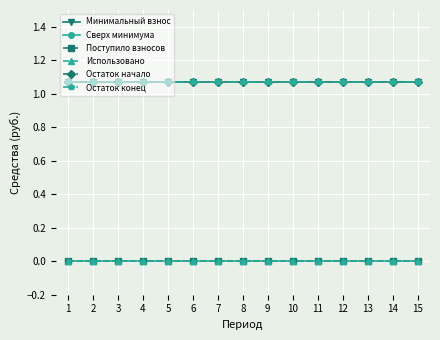

Does the chart have visible grid lines?

Yes